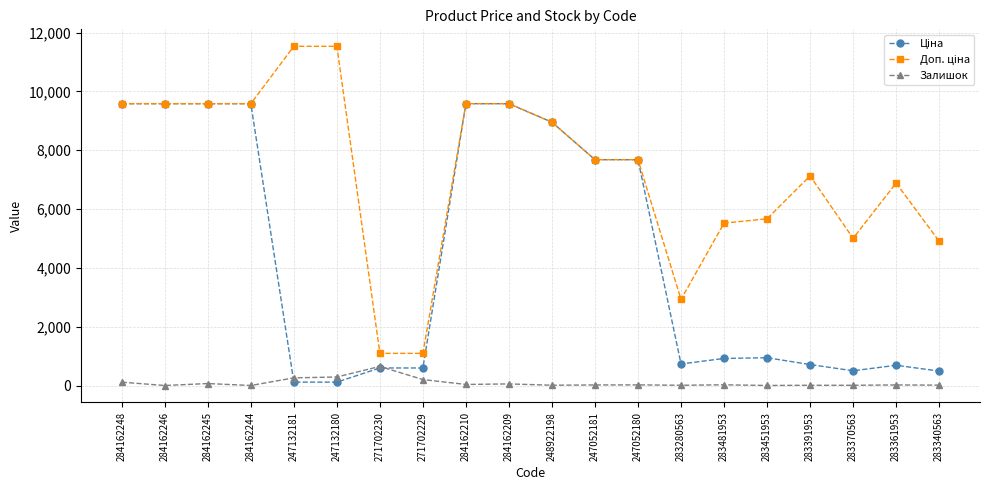

True or false: Залишок has more than 2 points higher than both neighbors.

True